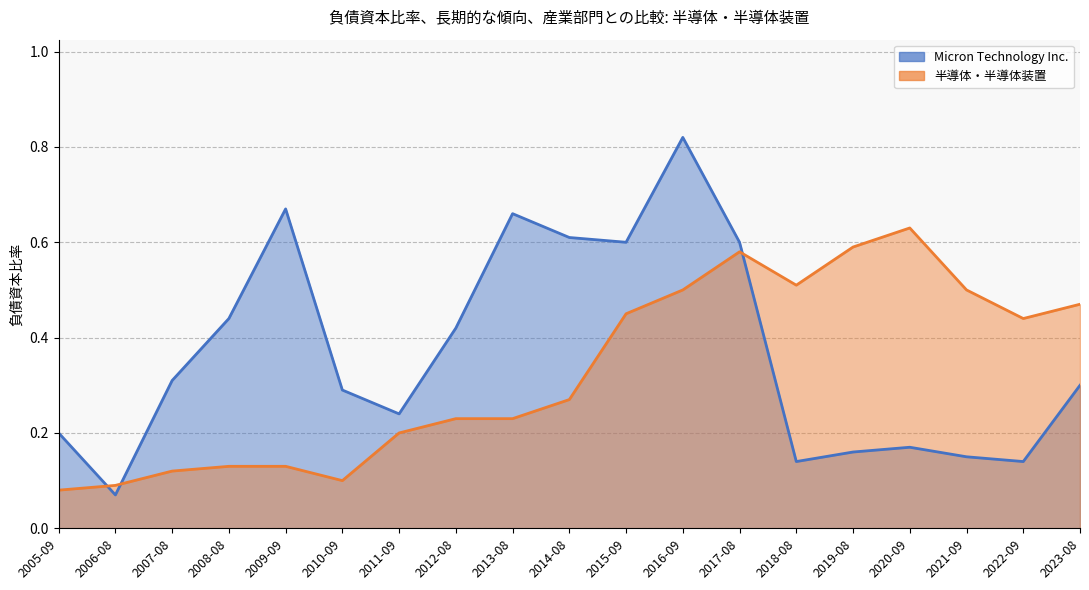

At how many categories does at least one series exceed 0?

19